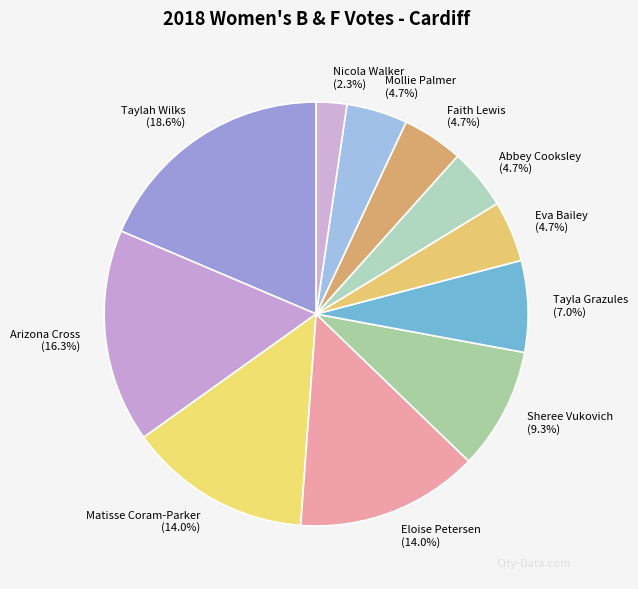

True or false: Faith Lewis accounts for 5% of the total.

True